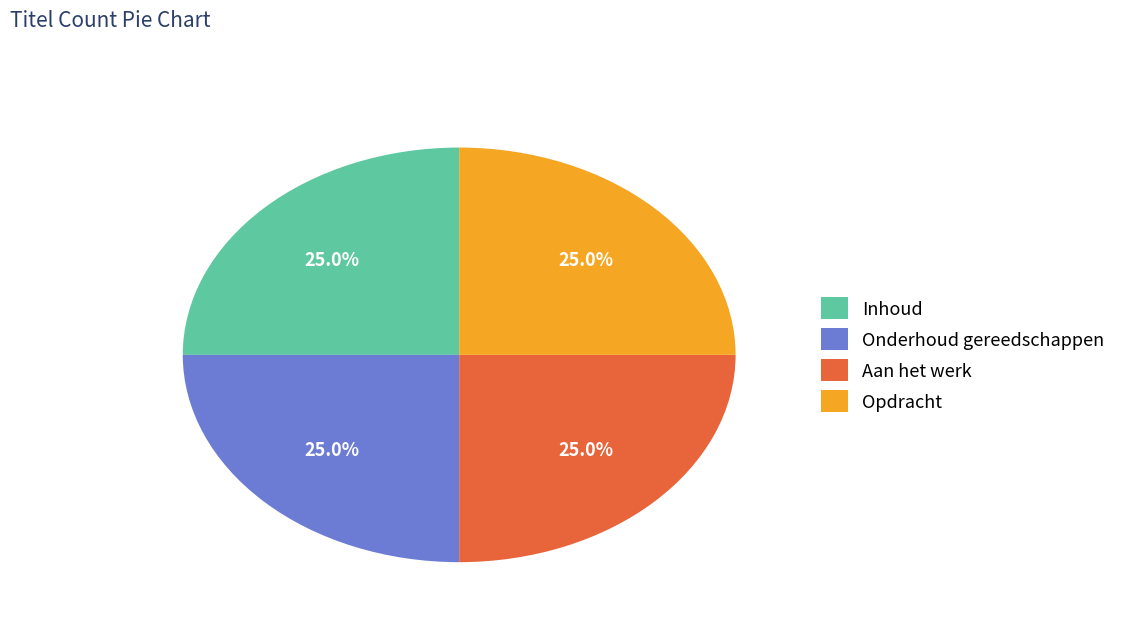

What percentage is NOT represented by Inhoud?

75.0%